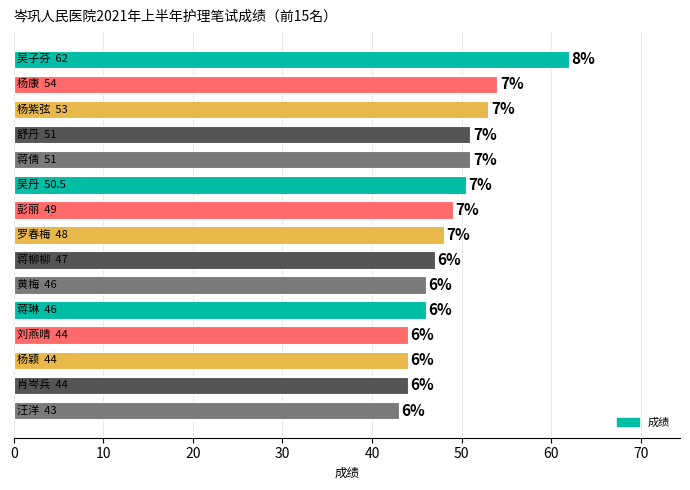

Rank the categories by value from lowest to highest.

汪洋, 刘燕晴, 杨颖, 肖岑兵, 黄梅, 蒋琳, 蒋柳柳, 罗春梅, 彭丽, 吴丹, 舒丹, 蒋倩, 杨紫弦, 杨康, 吴子芬